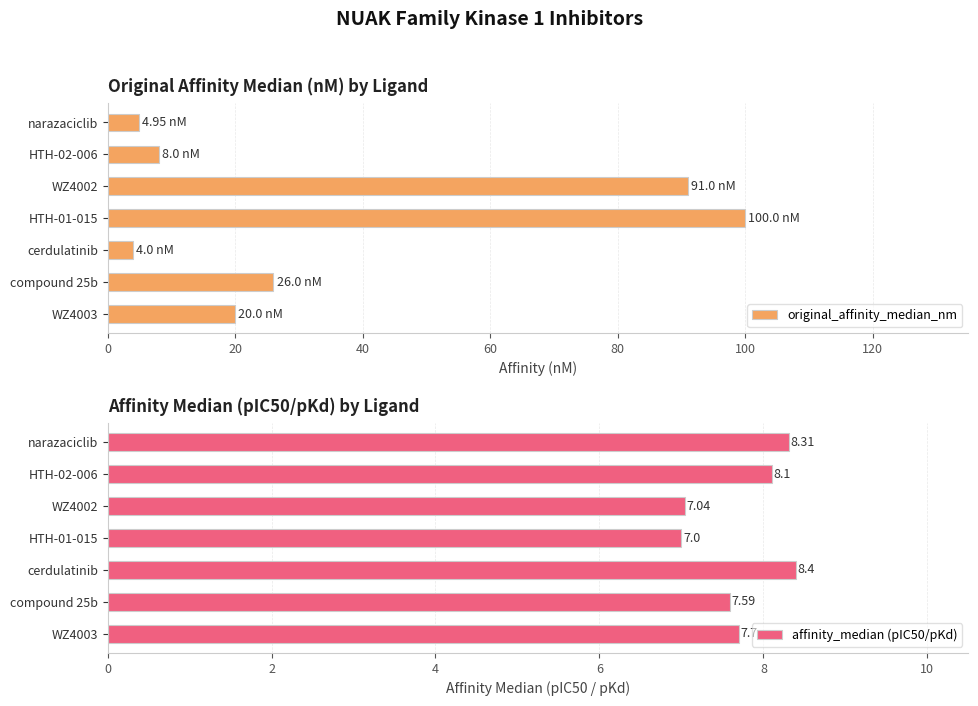

Which category has the highest value in the affinity_median (pIC50/pKd) series?

cerdulatinib